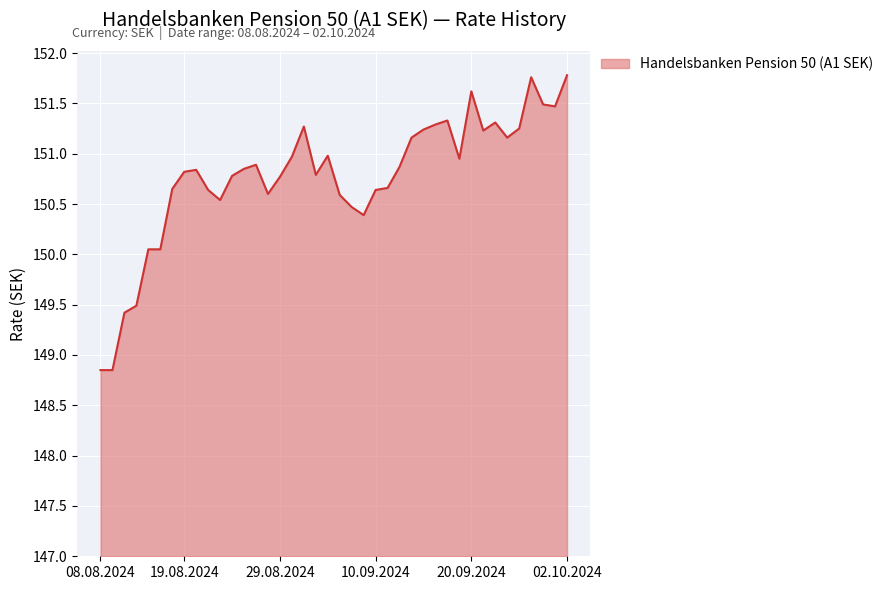

What is the maximum value shown in the chart?

151.8